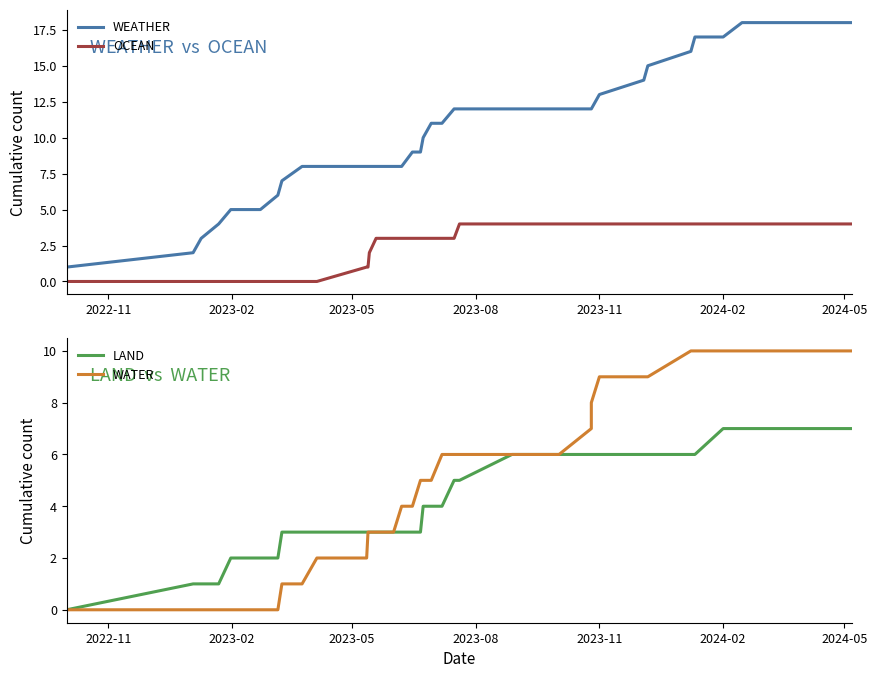

True or false: WEATHER has a value of 12 at 16.

False